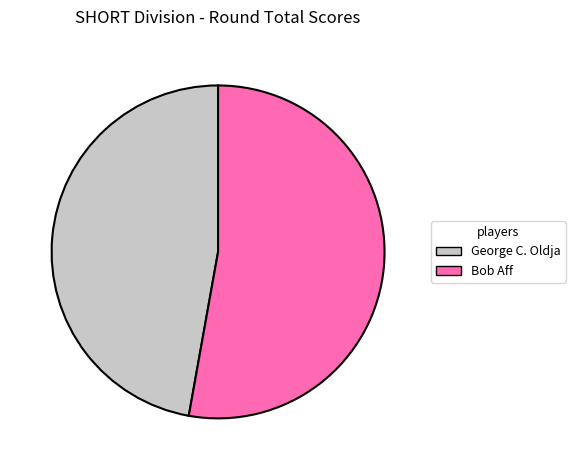

The Bob Aff slice represents 53% of the pie. True or false?

True